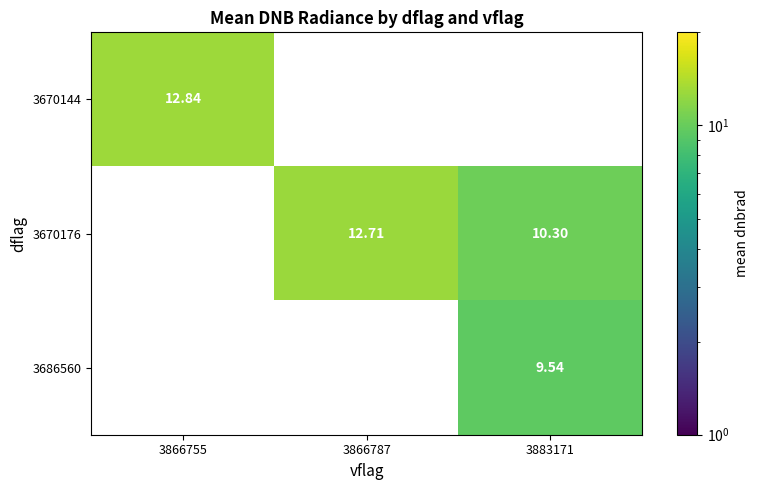

Is the value of 3686560 at 3883171 greater than the value of 3670144 at 3866755?

No